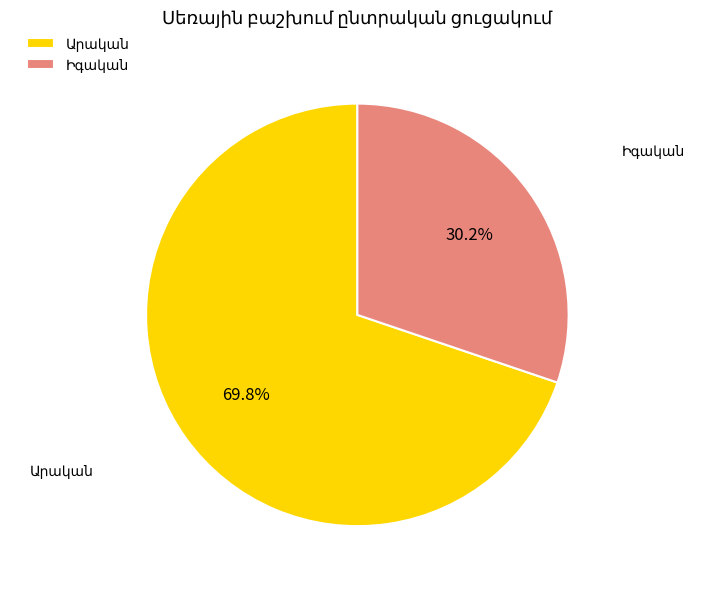

Does any single category account for the majority?

Yes